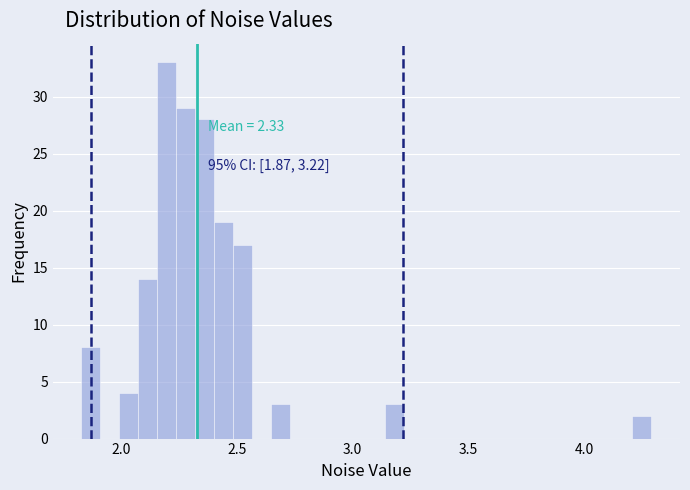

Around what value on the x-axis is the tallest bar? Give the approximate position of its centre, as read against the axis.

2.20